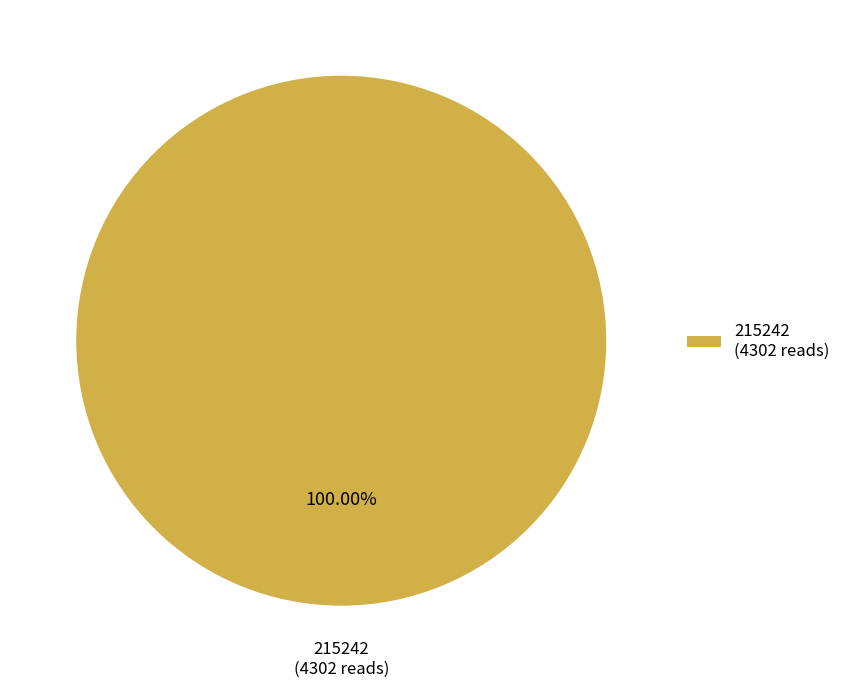

Rank the categories by value from lowest to highest.

215242 (4302 reads)